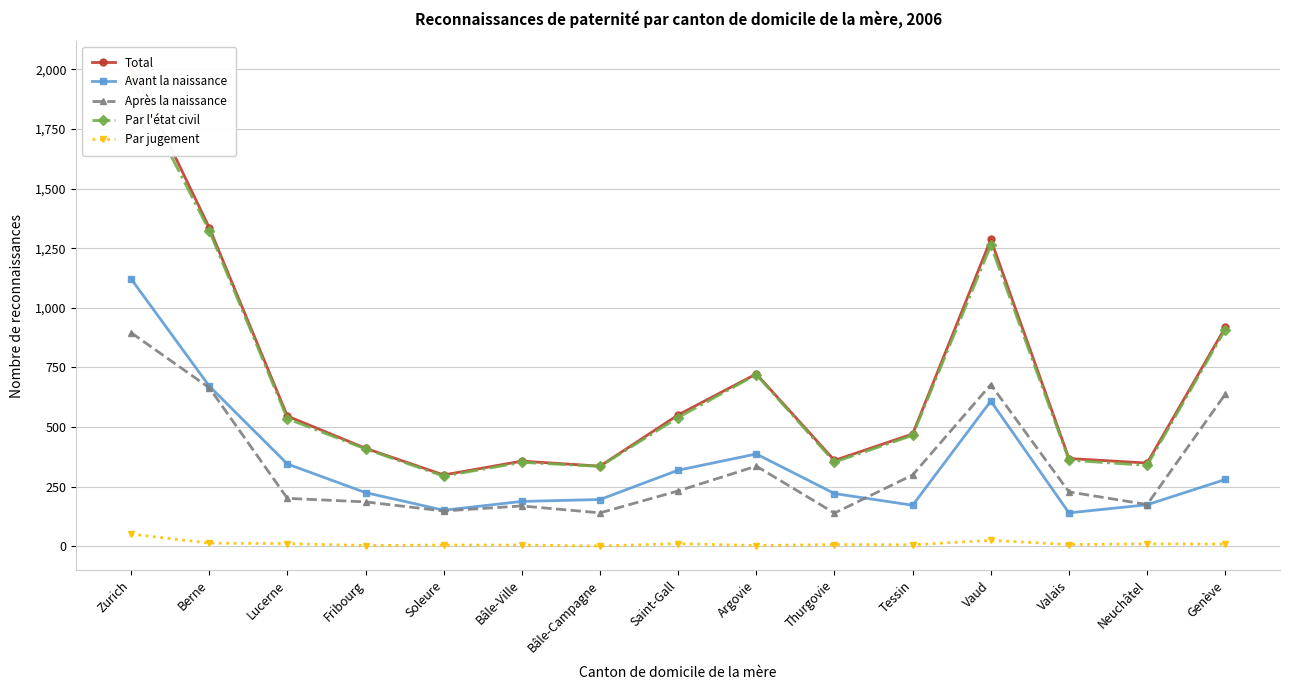

At which label does Avant la naissance reach its peak?

Zurich